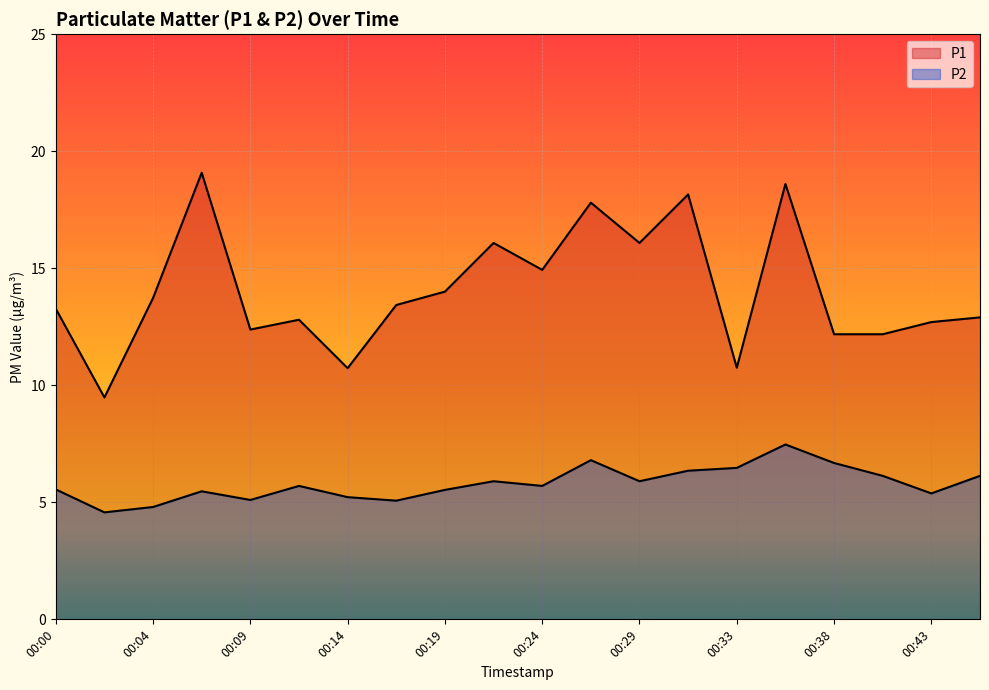

True or false: P2 has more than 1 interior local peaks.

True